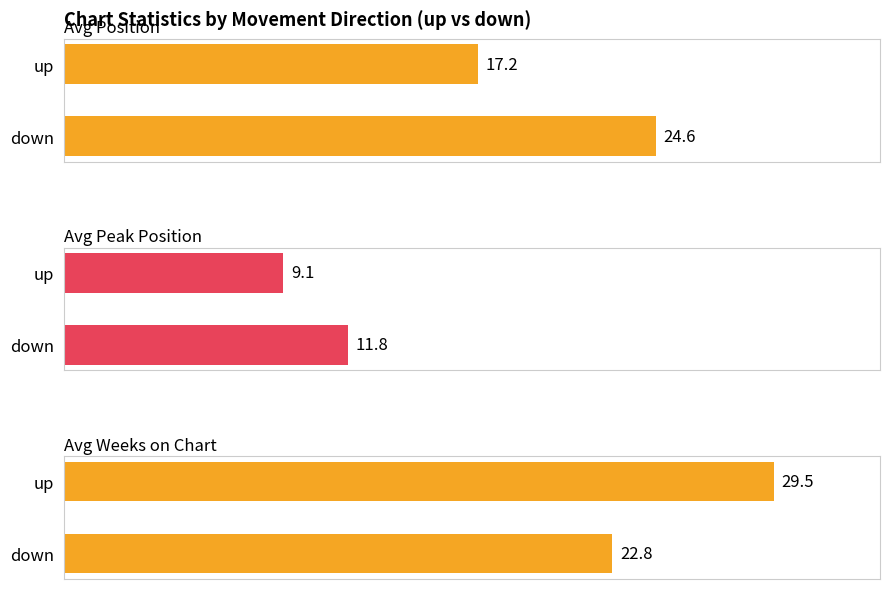

What is the difference between the maximum and minimum values in the Avg Peak Position series?

2.7